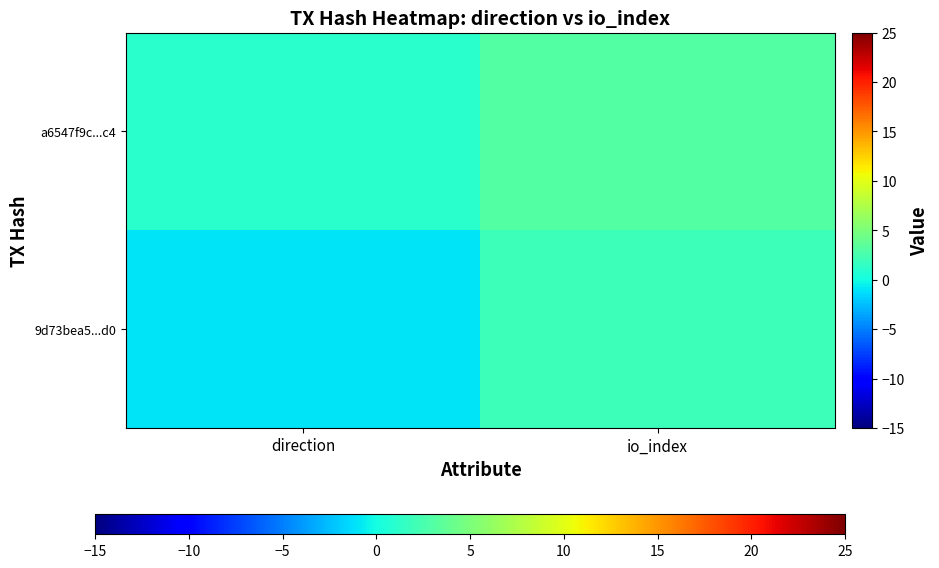

How many series are shown in this chart?

2